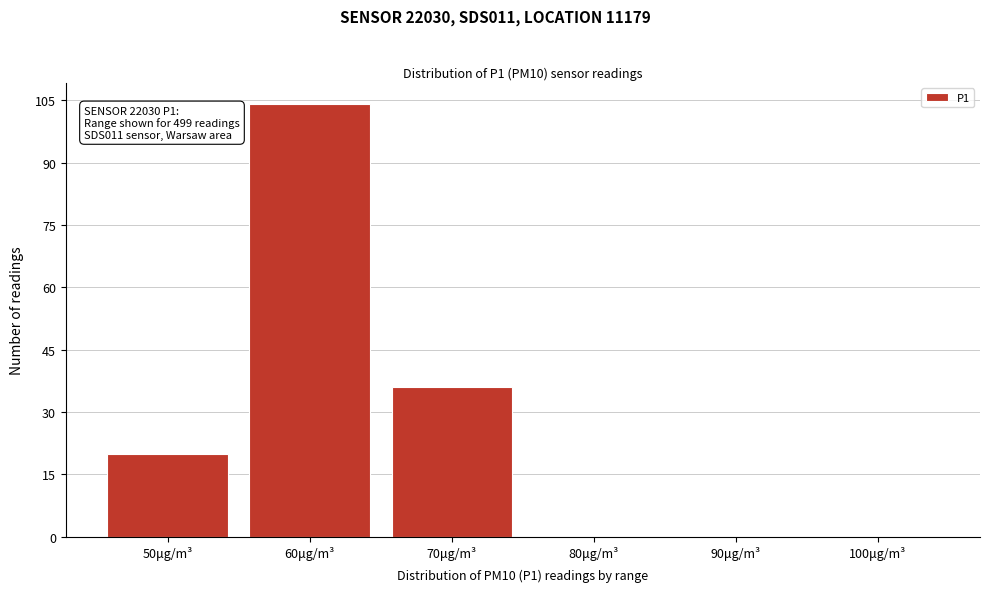

Reading left to right, transcribe all the data shown in this chart.

50μg/m³=20	60μg/m³=104	70μg/m³=36	80μg/m³=0	90μg/m³=0	100μg/m³=0